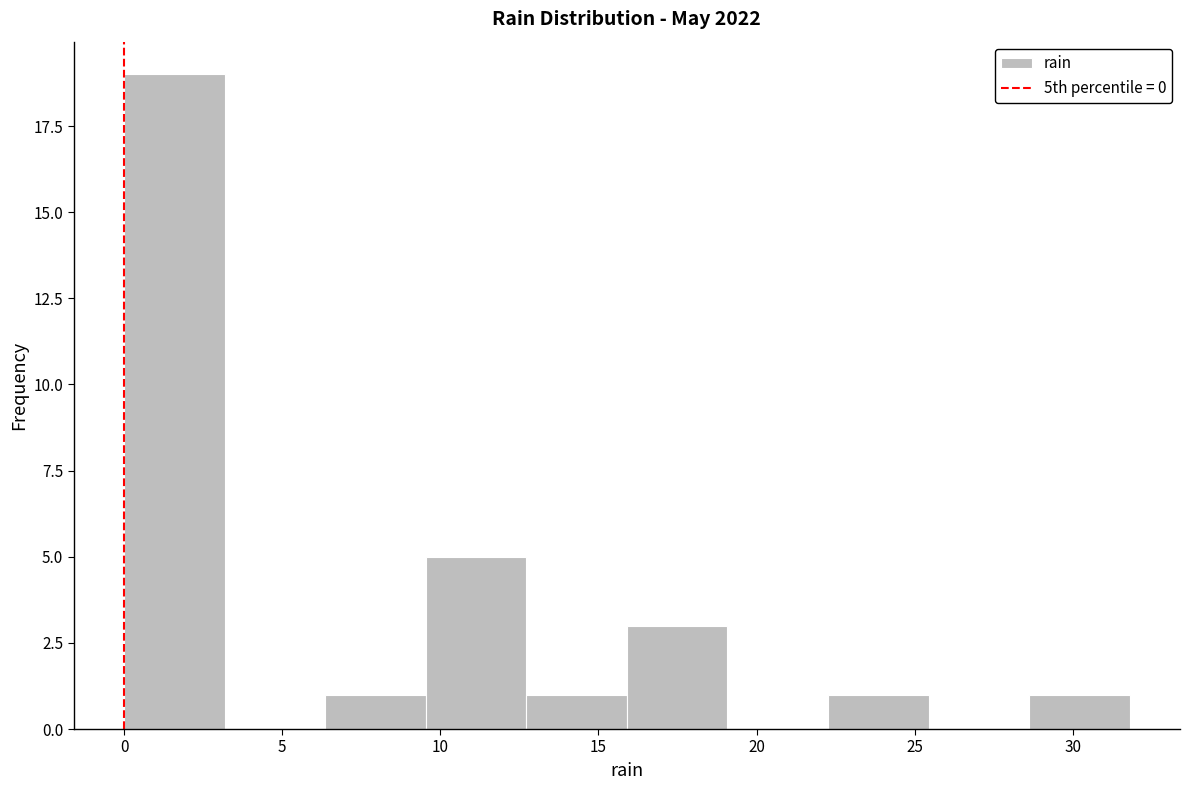

Reading left to right, transcribe this chart: for each bar, give the range it covers on the x-axis and its height. Neither the bar edges nor the heights are printed on the chart, so give them approximately, as read against the axes.

0.0 to 3.0: 19
3.0 to 6.5: 0
6.5 to 9.5: 1
9.5 to 12.5: 5
12.5 to 16.0: 1
16.0 to 19.0: 3
19.0 to 22.5: 0
22.5 to 25.5: 1
25.5 to 28.5: 0
28.5 to 32.0: 1